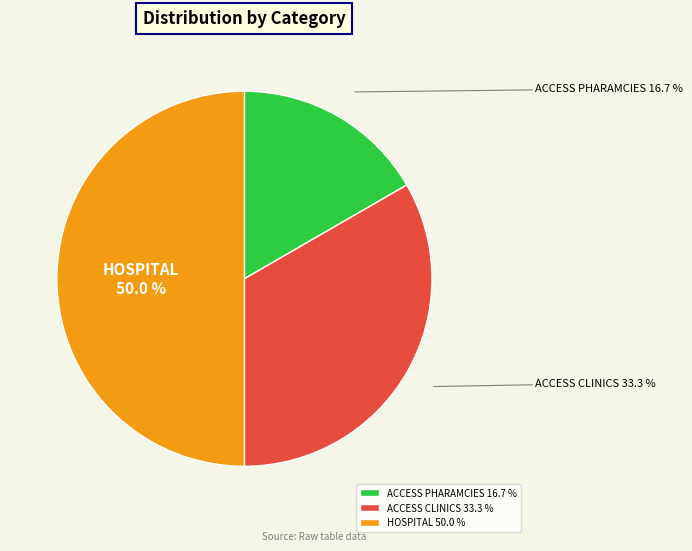

Do ACCESS CLINICS and HOSPITAL together represent more than half of the pie?

Yes